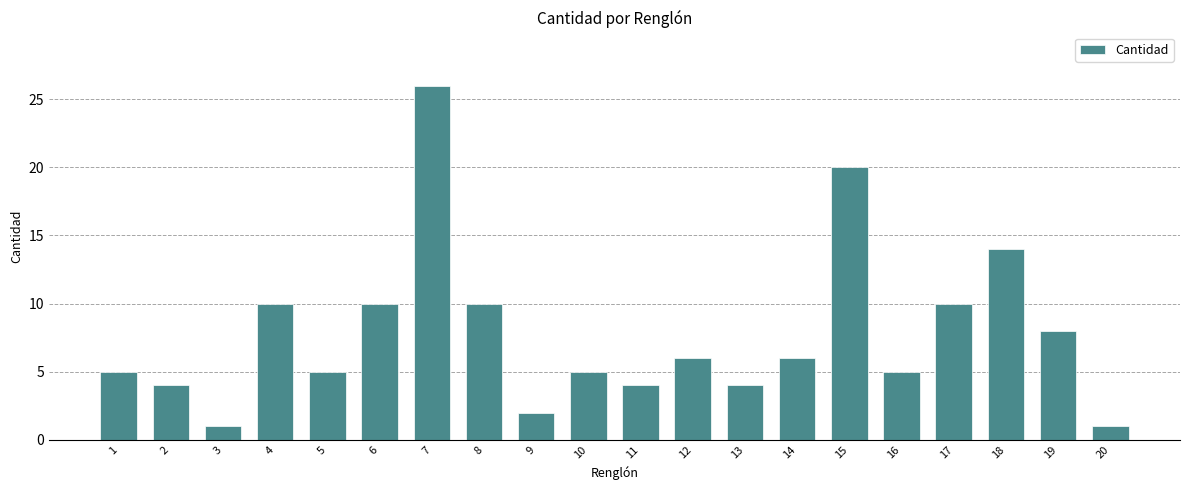

Which category has the highest value across all series?

7